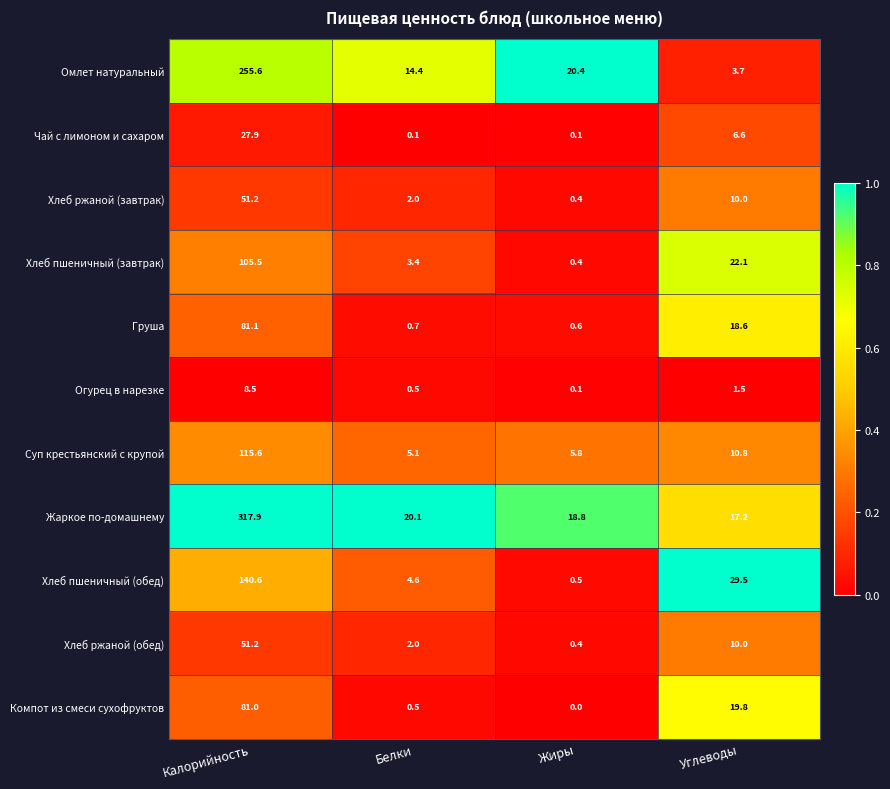

Which series changed the most between Калорийность and Жиры?

Жаркое по-домашнему